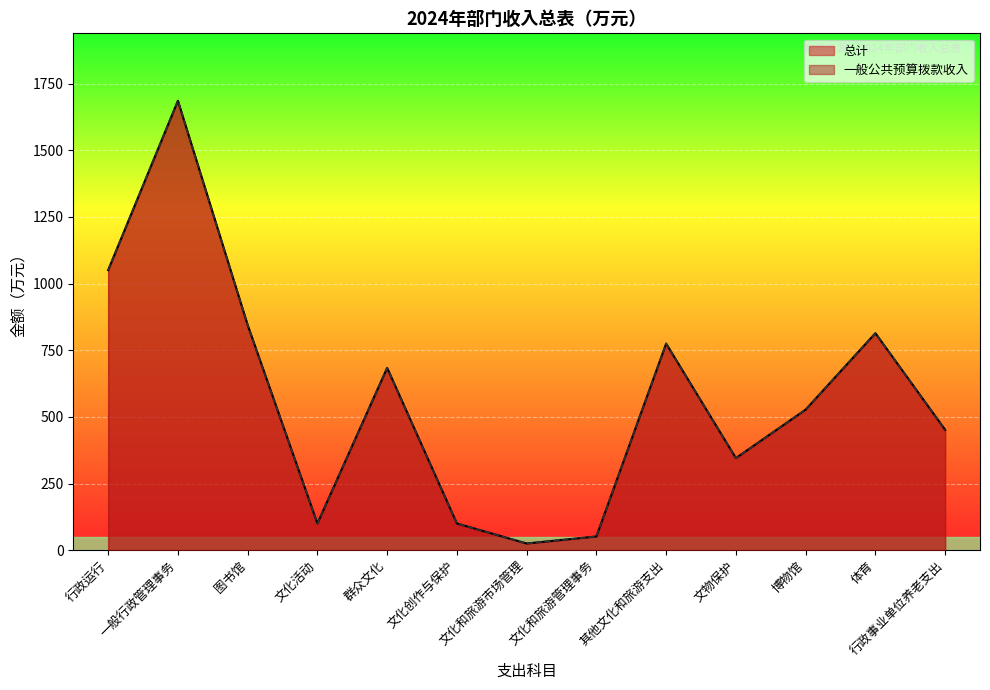

True or false: 总计 has more than 0 interior local peaks.

True